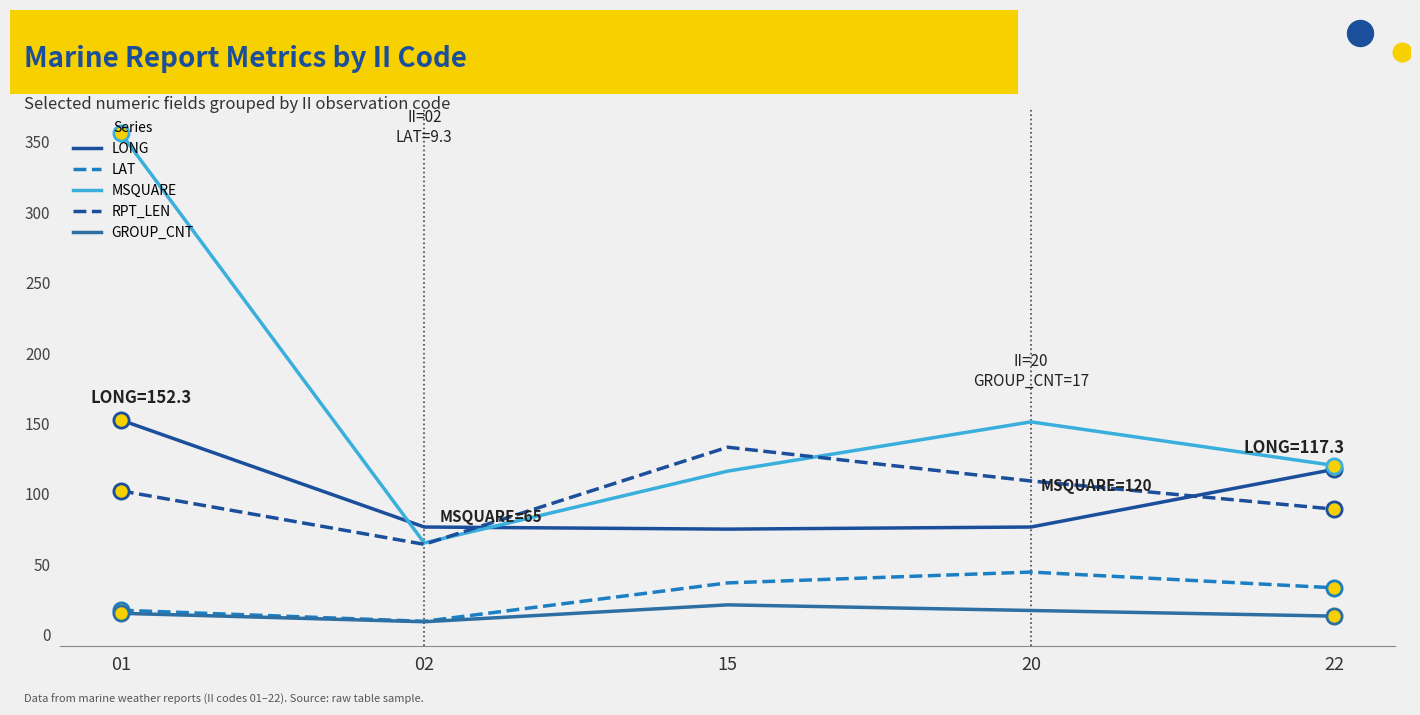

What is the total value across all series at 22?

372.4